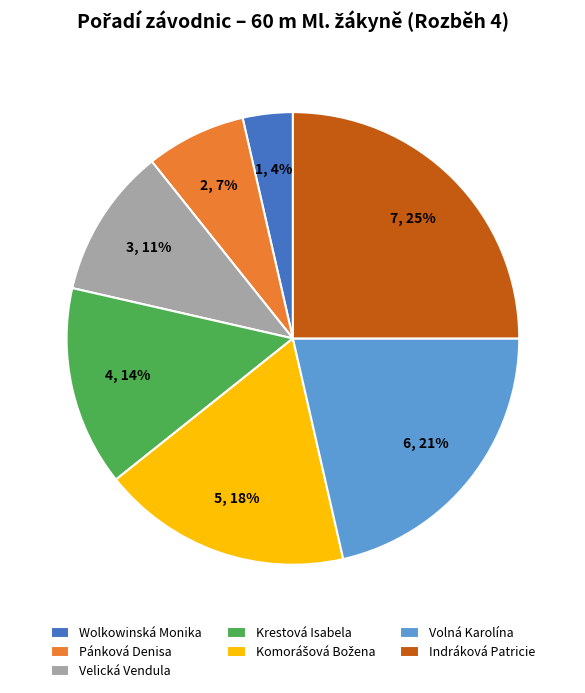

Between Volná Karolína and Krestová Isabela, which is larger?

Volná Karolína